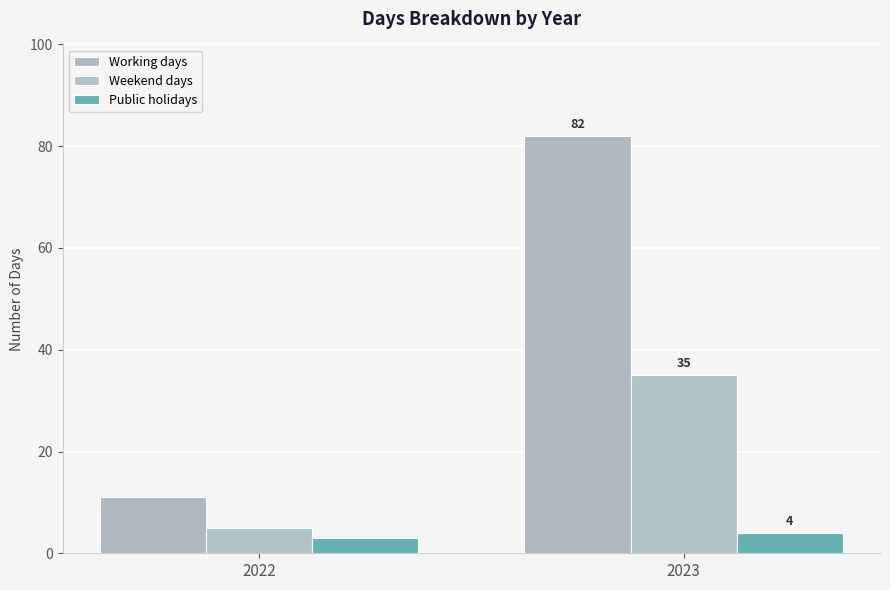

What is the sum of the Working days values at 2023 and 2022?

93